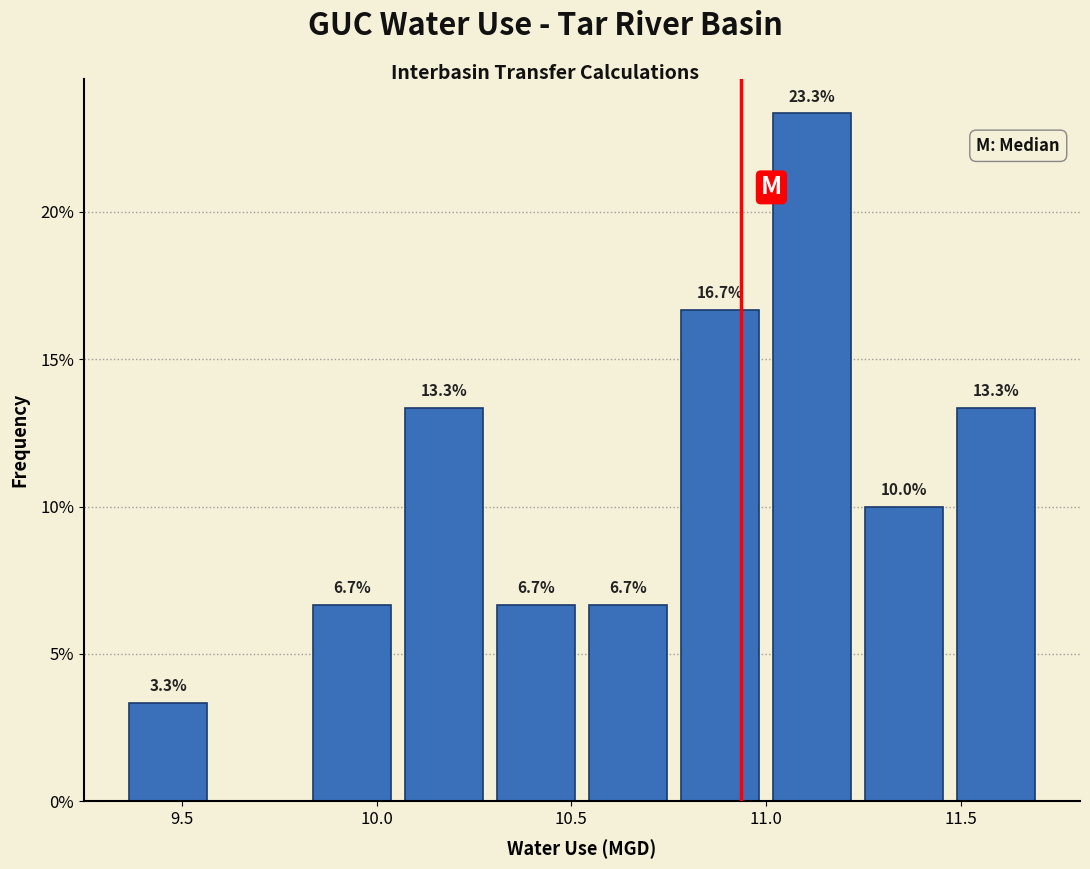

Over which range of the x-axis is the bar tallest?

11.00 to 11.25